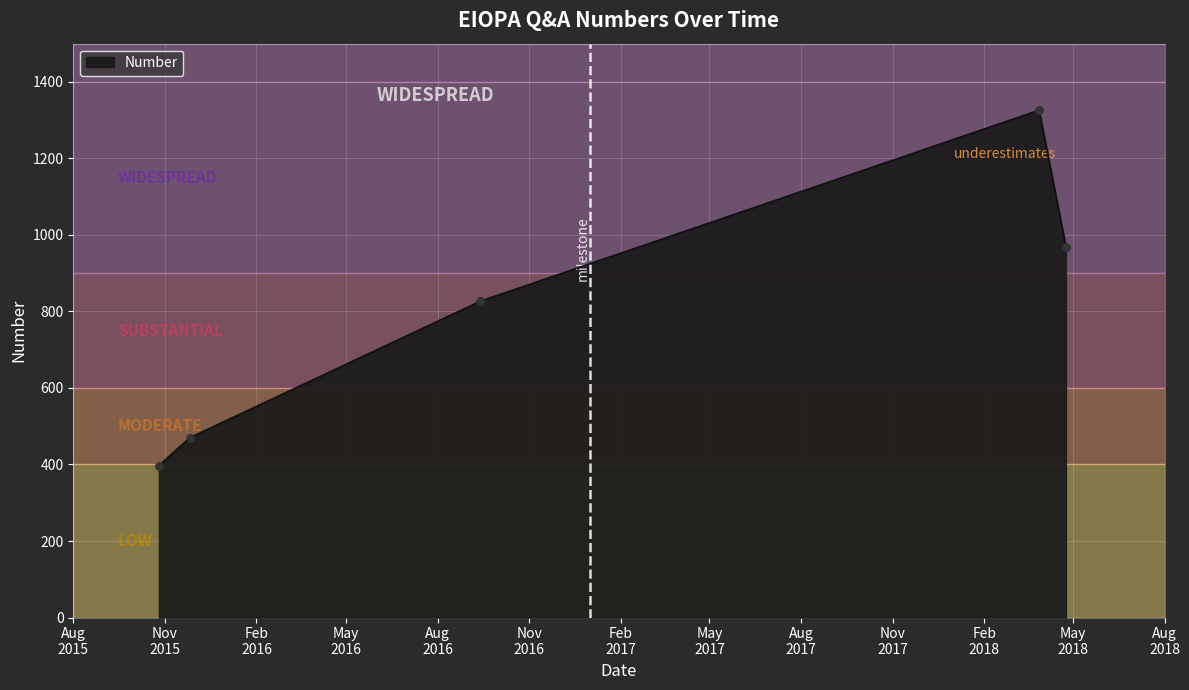

What is the difference between the maximum and minimum values?

929